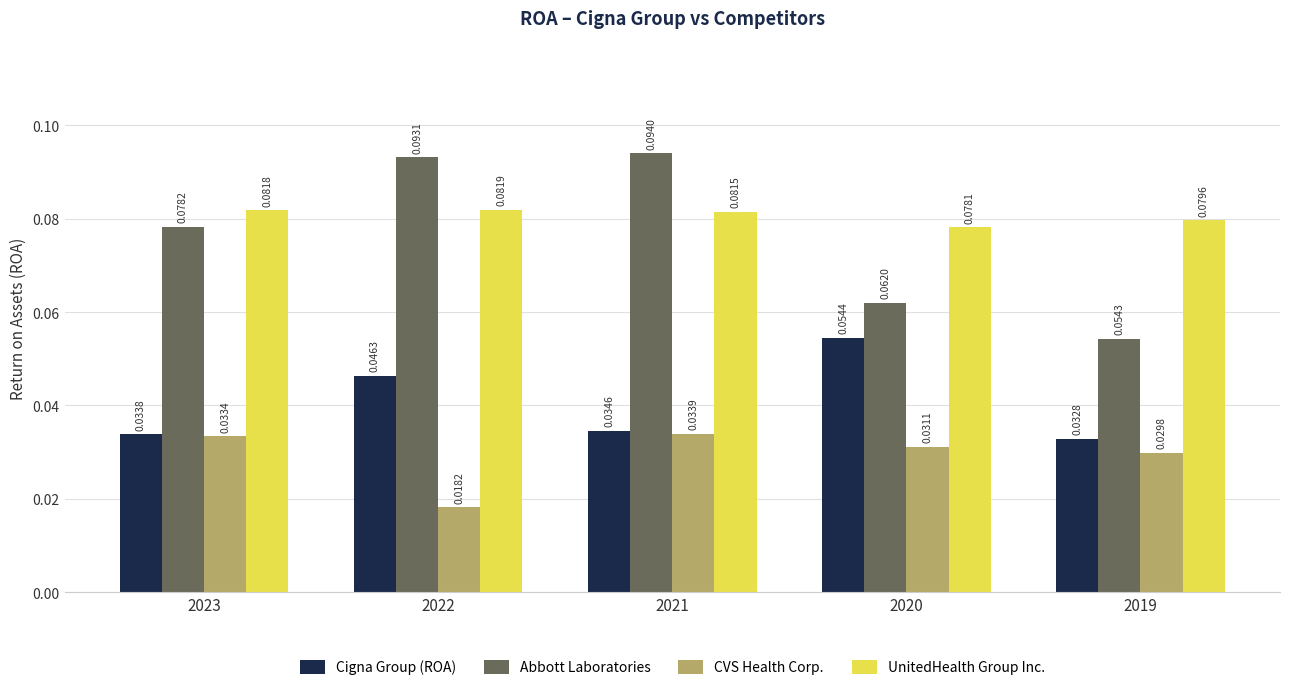

Between 2023 and 2021, which series saw the biggest shift?

Abbott Laboratories